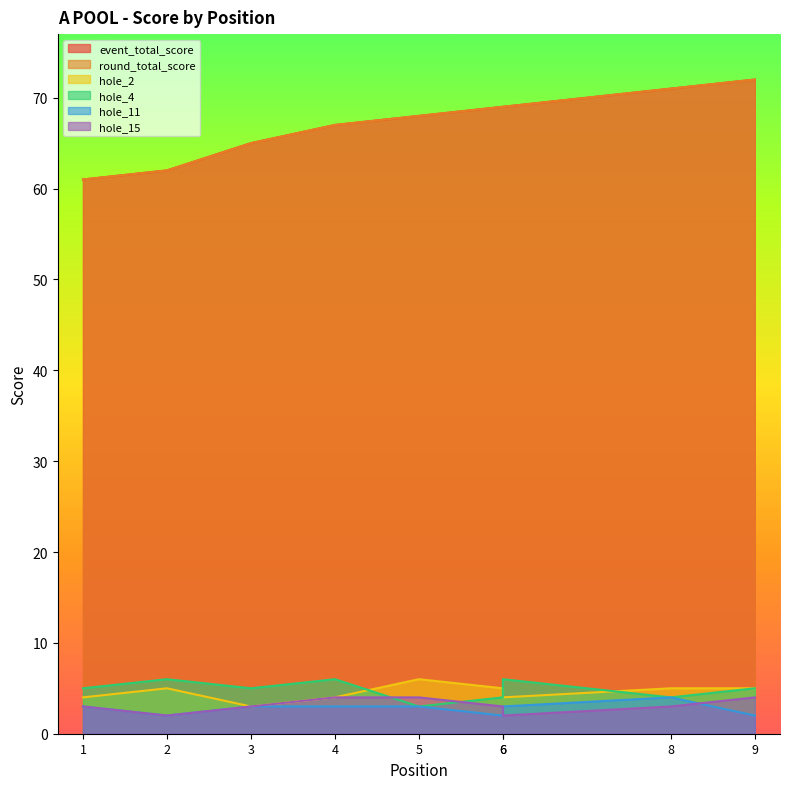

What is the maximum value for hole_4?

6